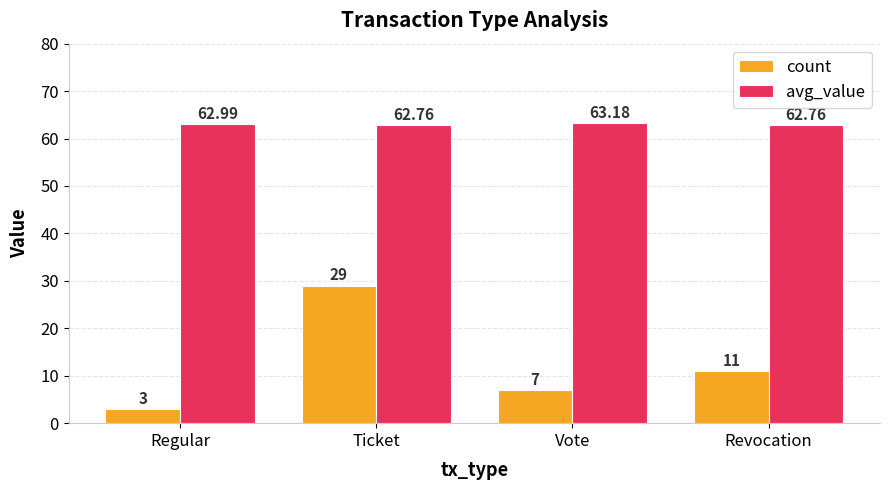

At Ticket, list the series in order from smallest to largest.

count, avg_value